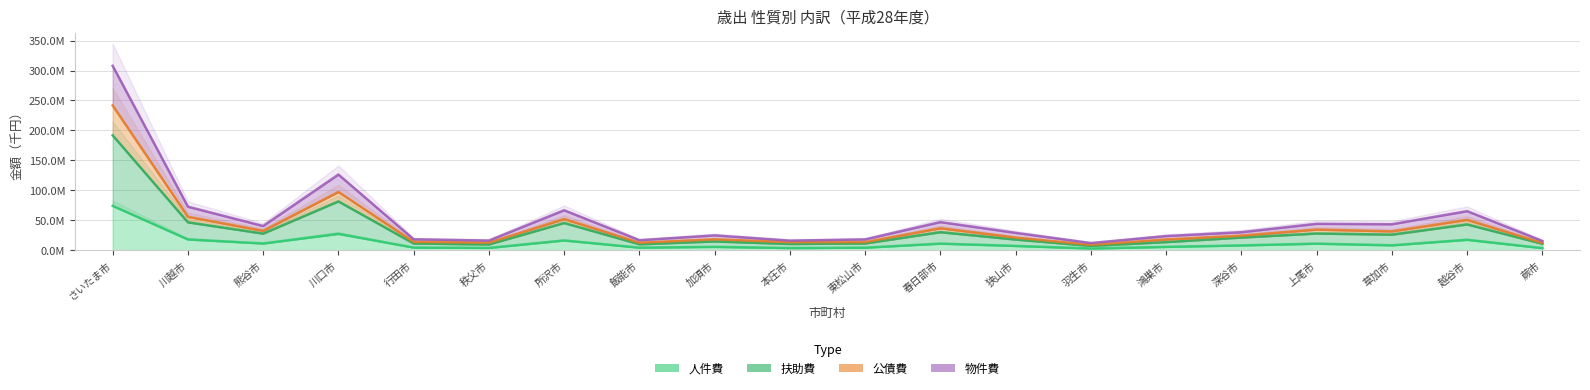

What are all the series names shown in the legend?

人件費, 扶助費, 公債費, 物件費